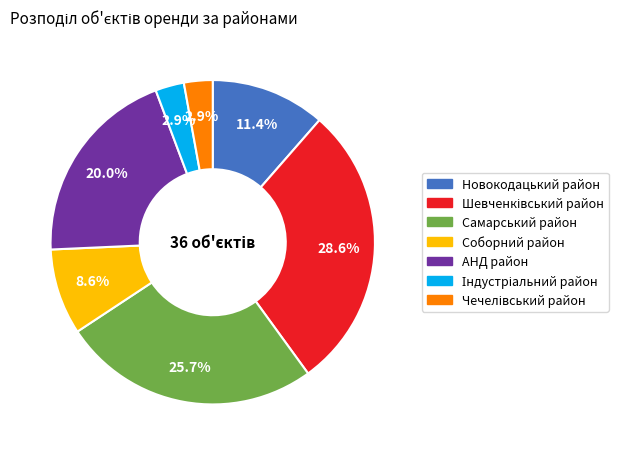

Combined, do Новокодацький район and Соборний район account for over 50%?

No